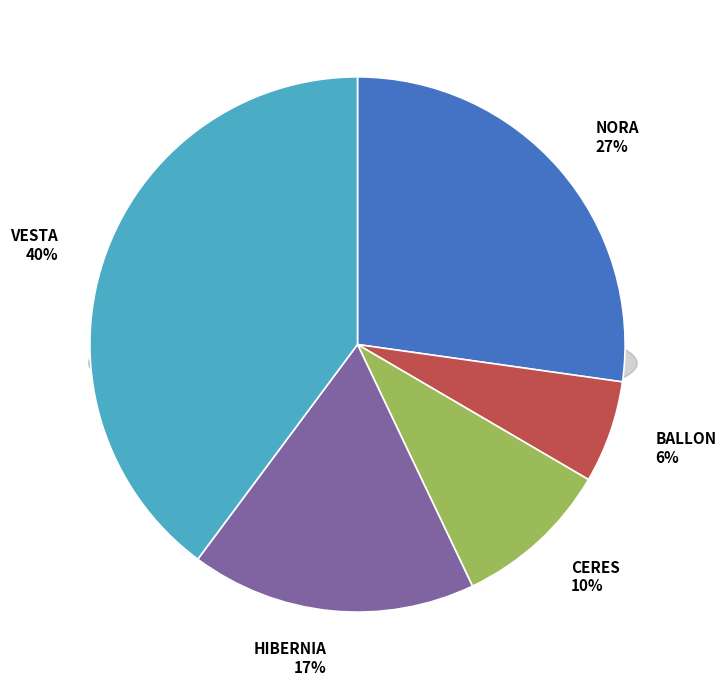

Which slice is the largest?

VESTA